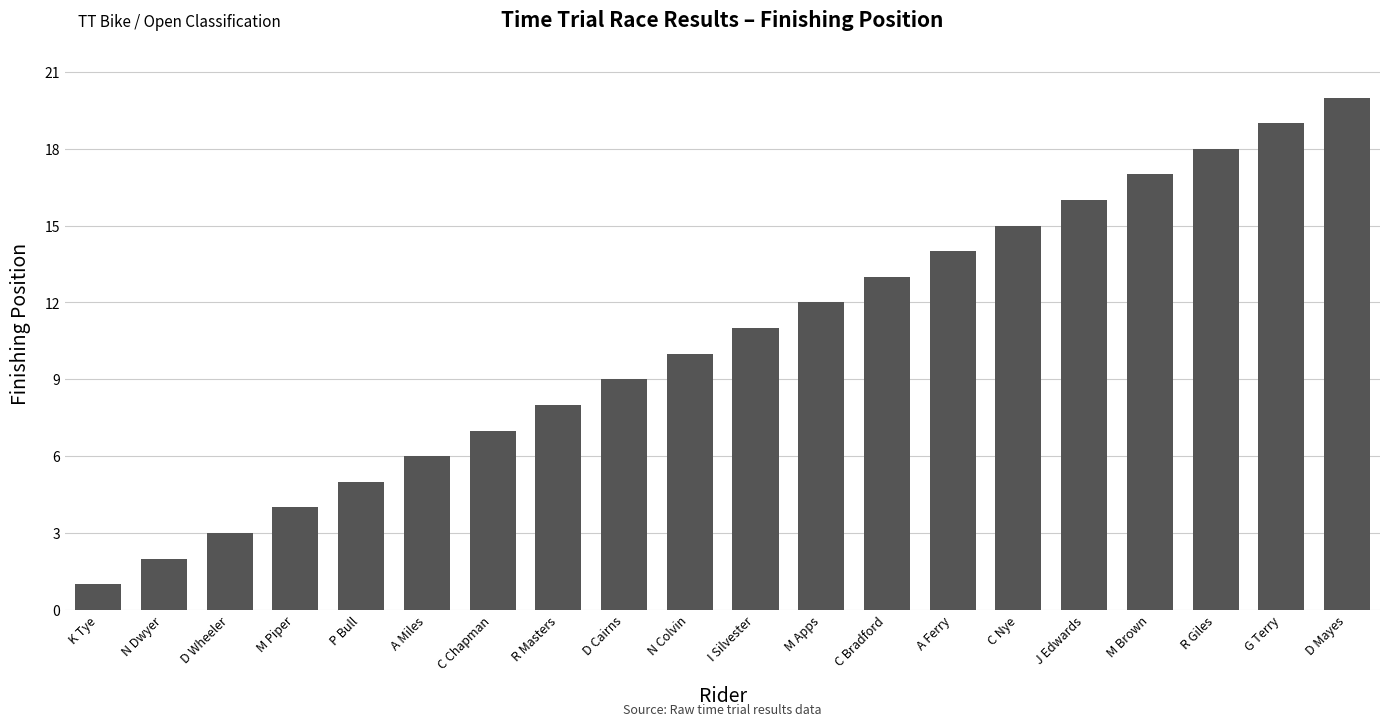

Reading left to right, list all the values displayed in this chart.

1	2	3	4	5	6	7	8	9	10	11	12	13	14	15	16	17	18	19	20